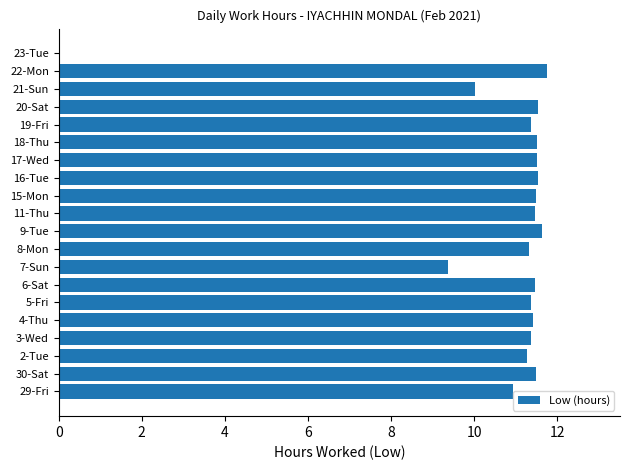

What is the sum of all values?

213.9